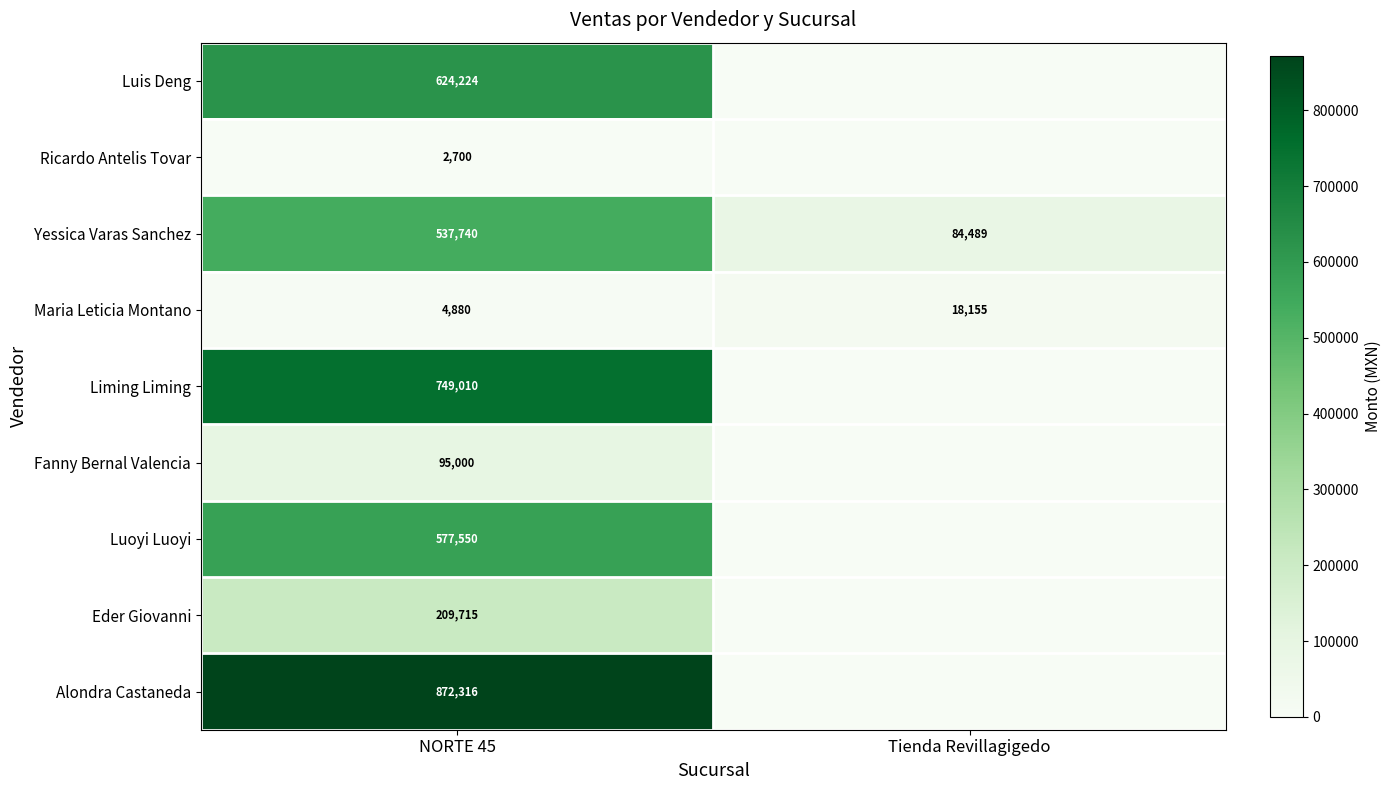

Where is Yessica Varas Sanchez nearest to the value 311114?

Tienda Revillagigedo